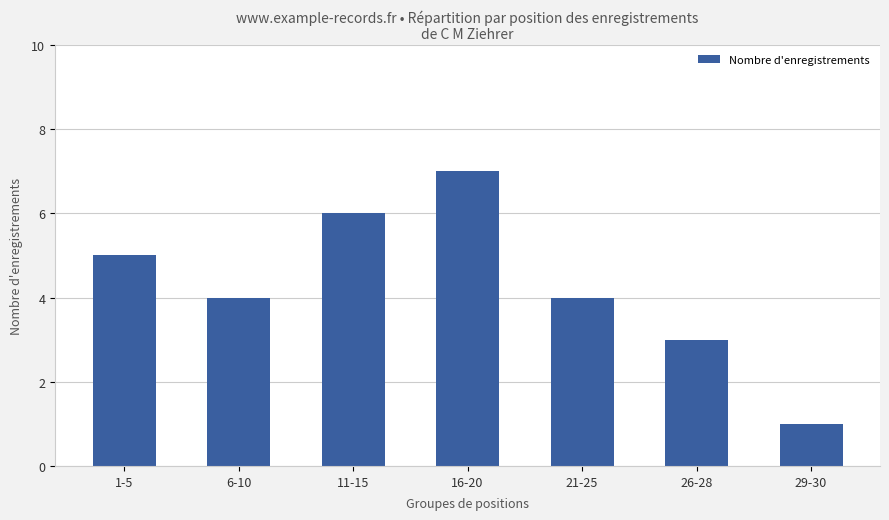

What is the approximate value at 29-30?

1